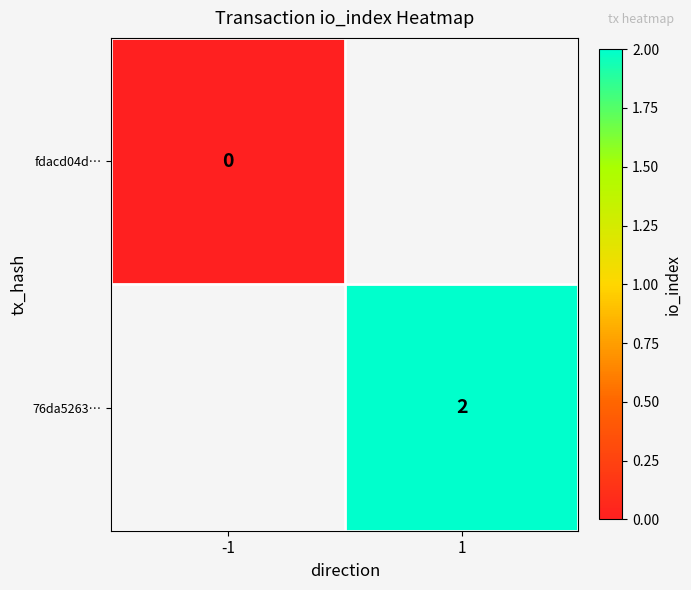

Is the value of 76da5263… at 1 greater than the value of fdacd04d… at -1?

Yes